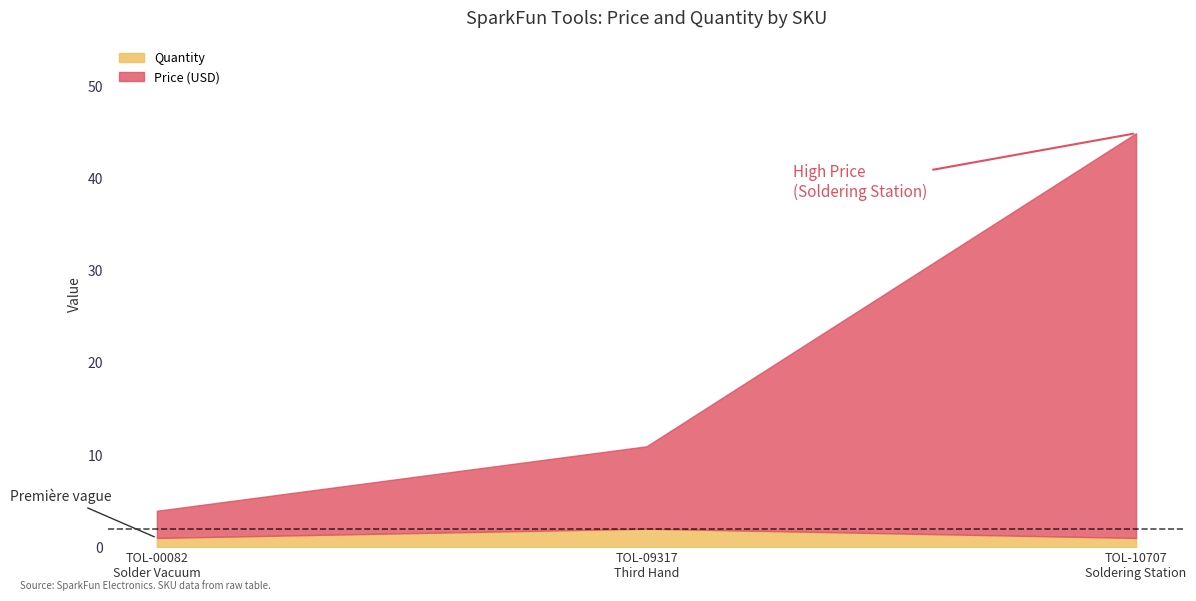

What is the sum of the Quantity values at TOL-10707
Soldering Station and TOL-09317
Third Hand?

3.0